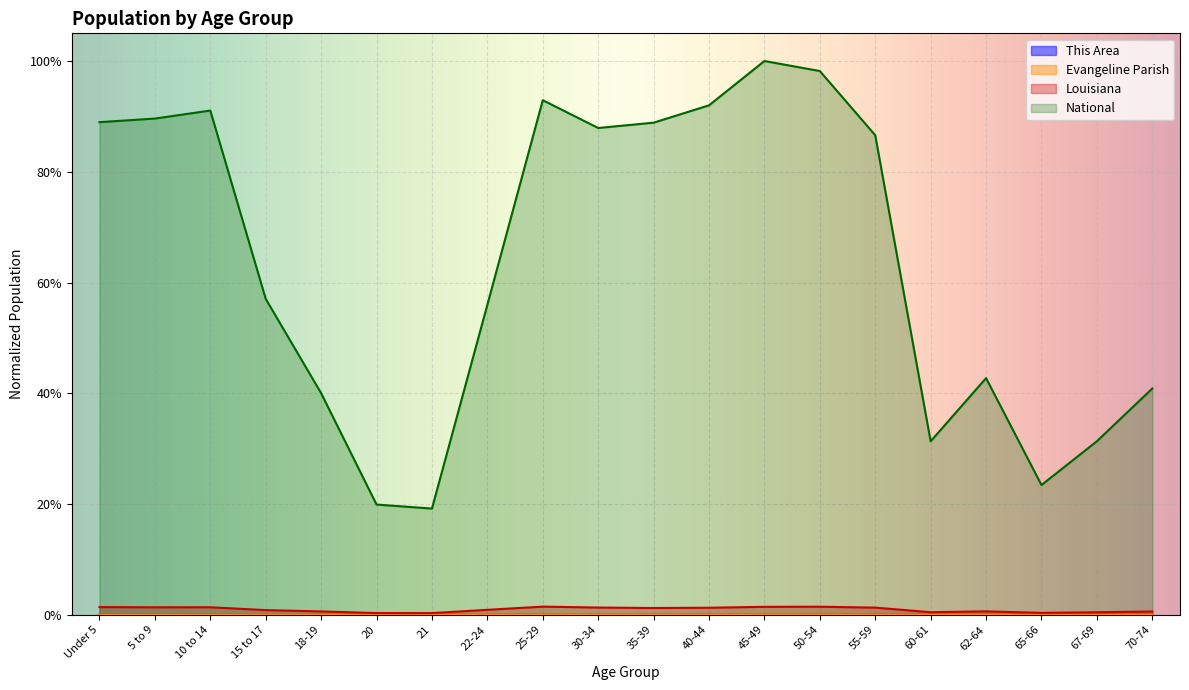

What is the sum of all Louisiana values?

0.2